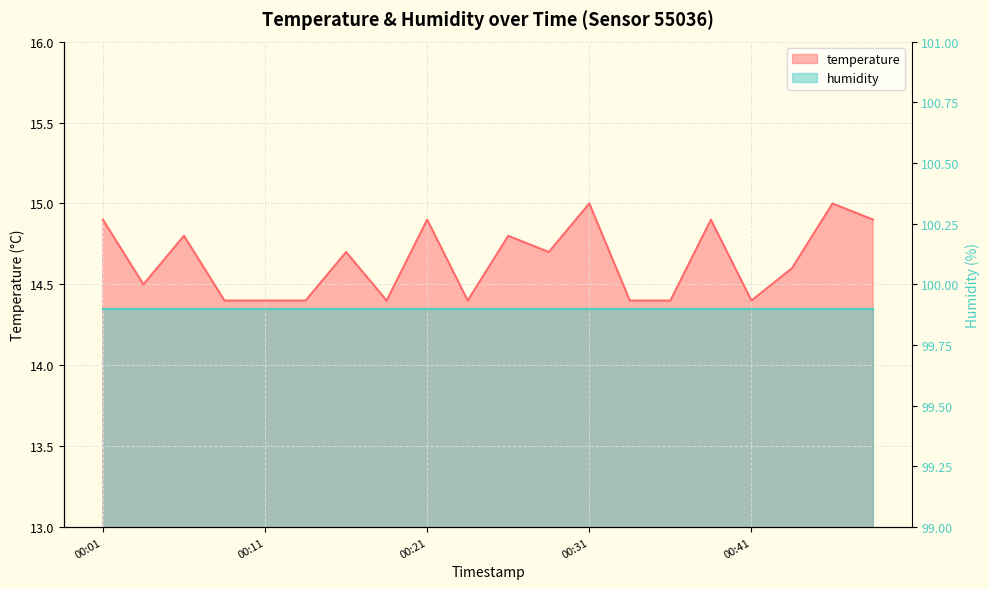

Which category has the lowest value across all series?

2022-12-26T00:09:04